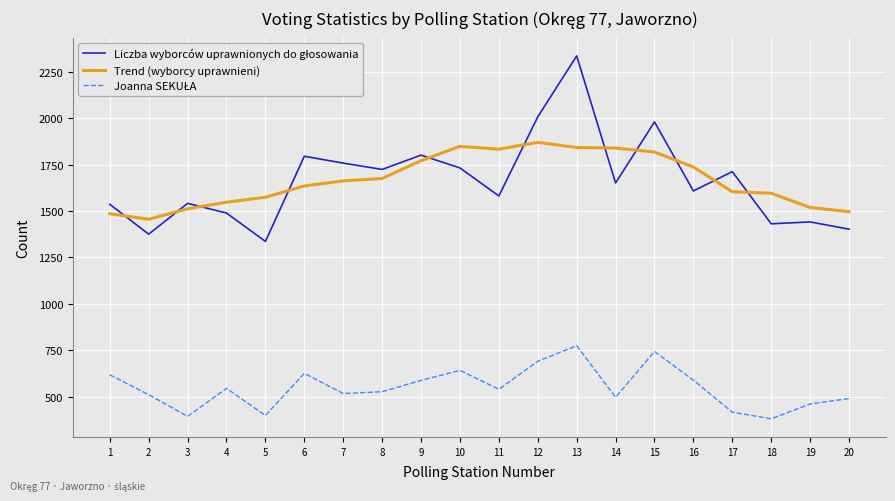

What is the total value across all series at 8?

3925.3